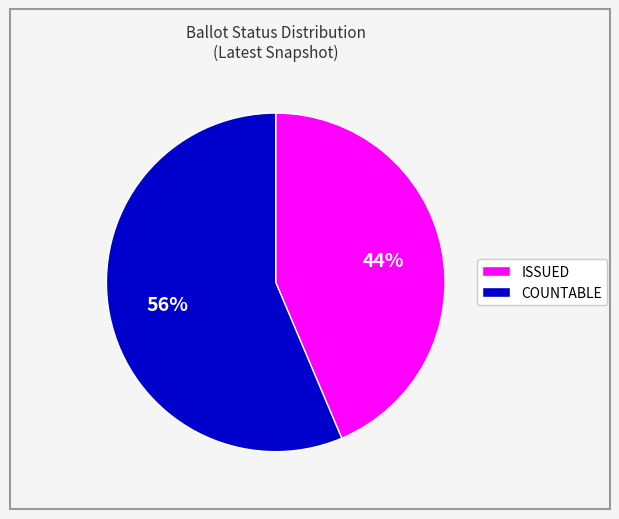

To the nearest percent, what is the combined percentage of ISSUED and COUNTABLE?

100%